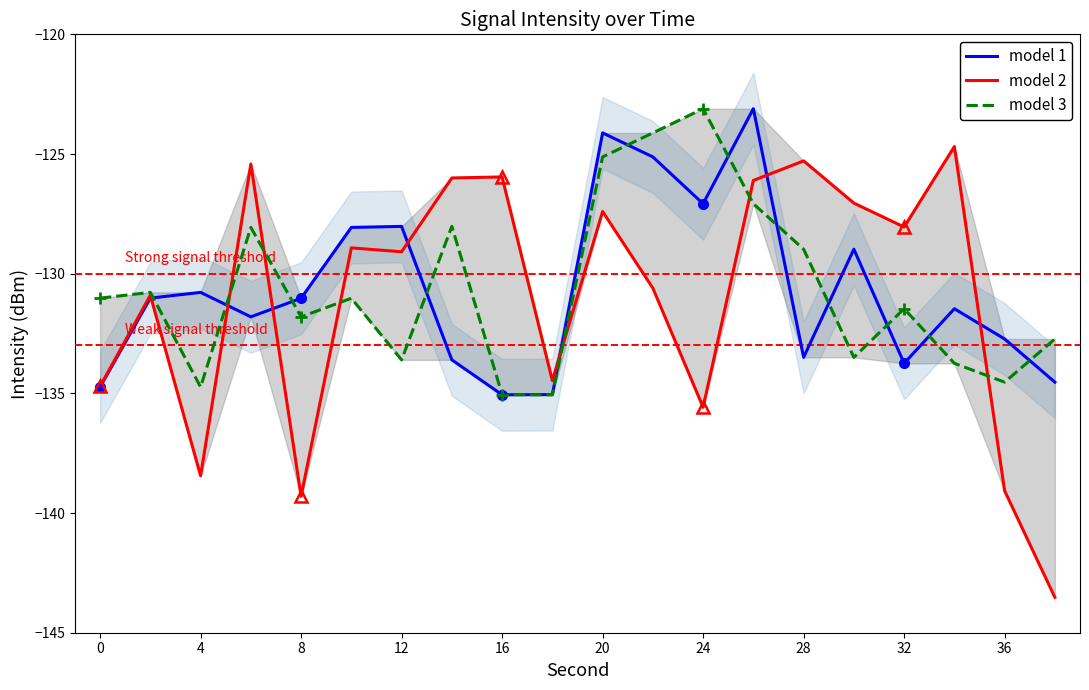

After their last crossing, which series has the higher values: model 2 or model 3?

model 3